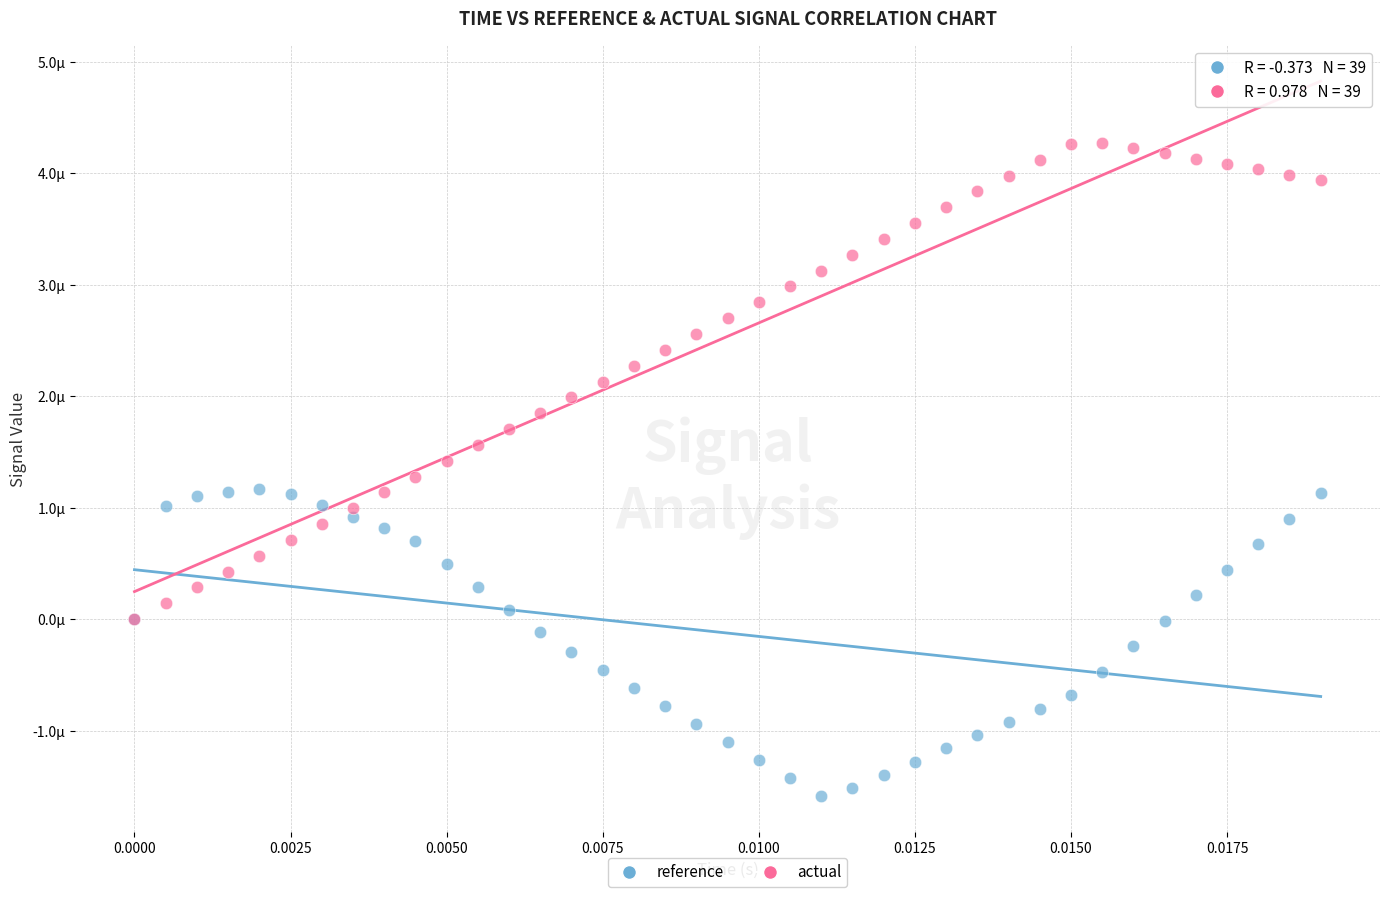

Which series contains the lowest Y value?

reference